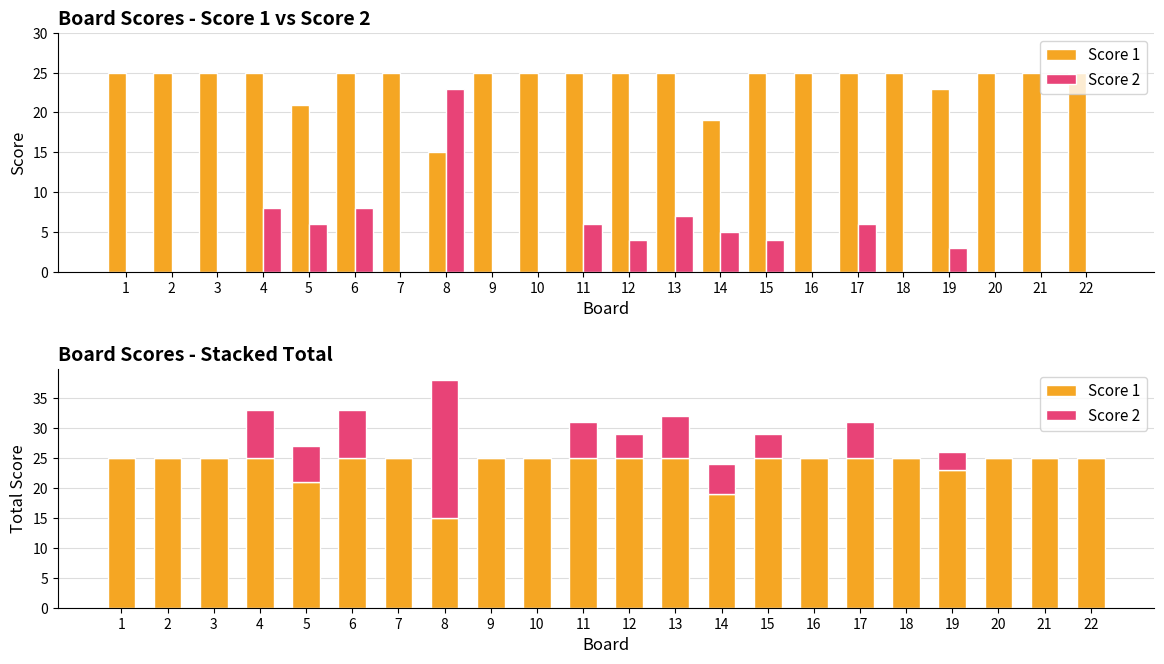

The Score 1 series shows 25 at 11. True or false?

True